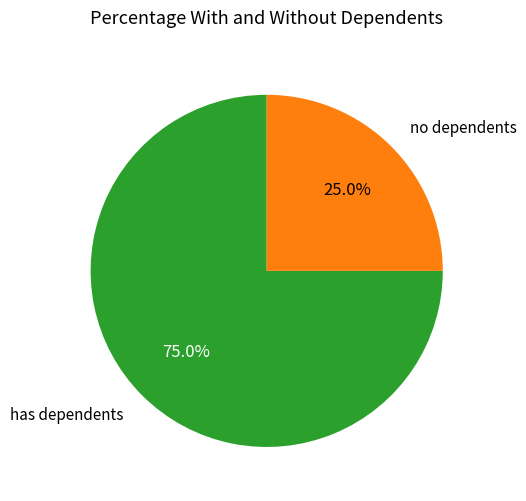

How many slices are in this pie chart?

2